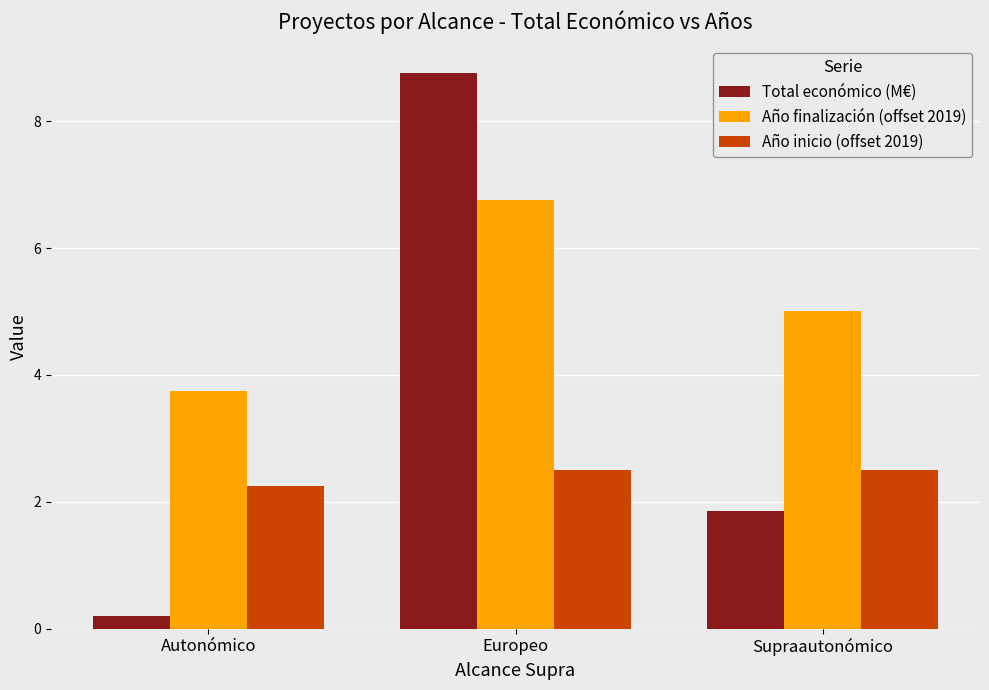

What is the spread (max minus min) of values at Europeo?

6.3